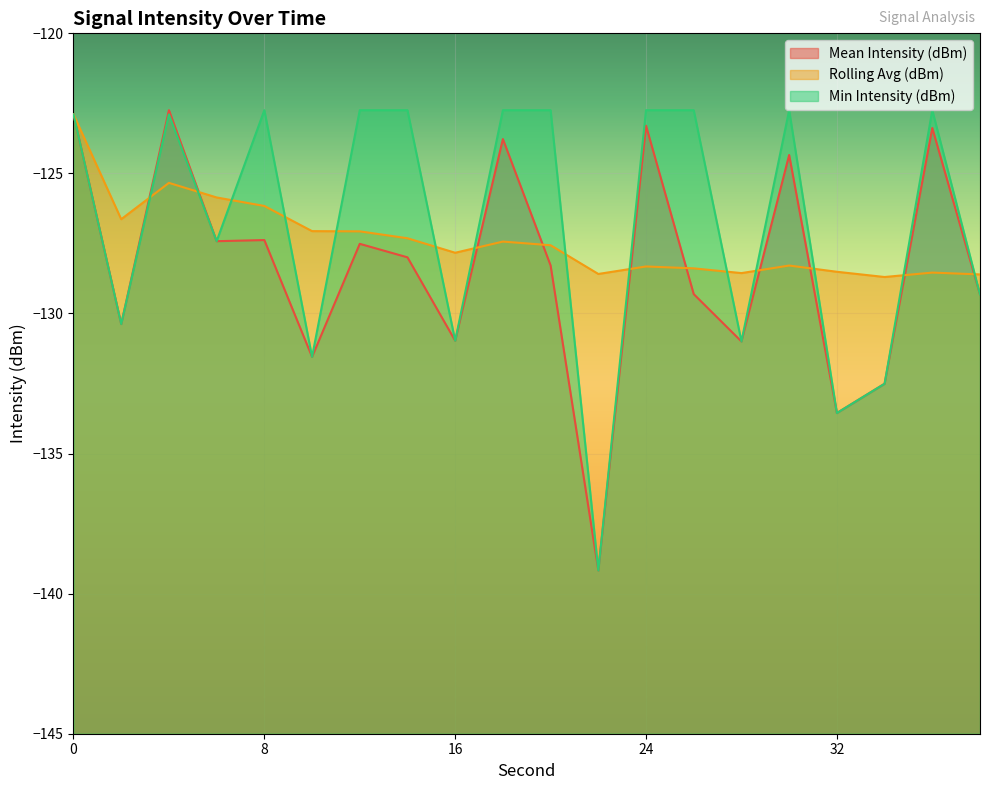

What is the maximum value for Rolling Avg (dBm)?

-122.9